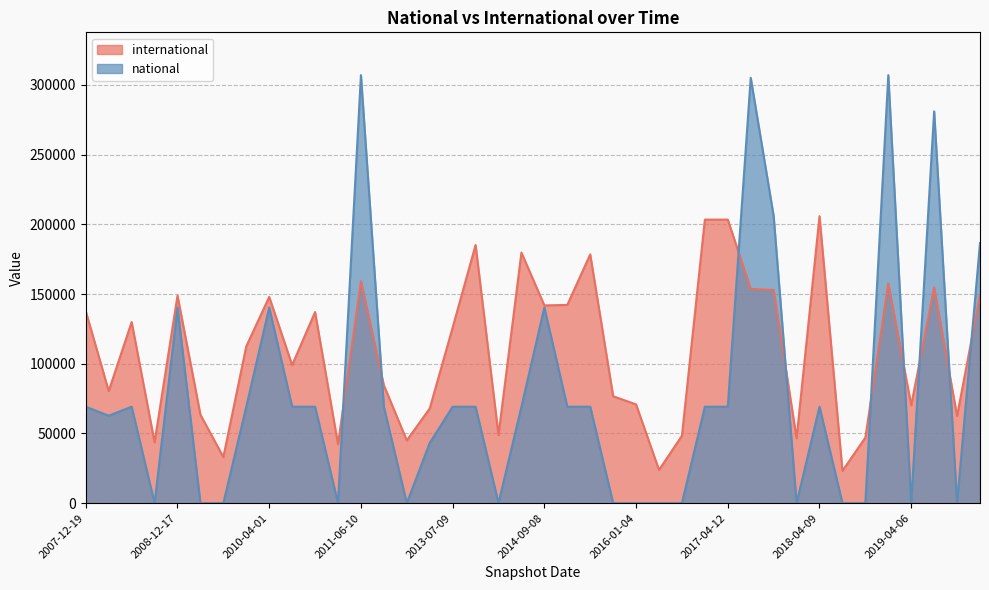

How many series are shown in this chart?

2